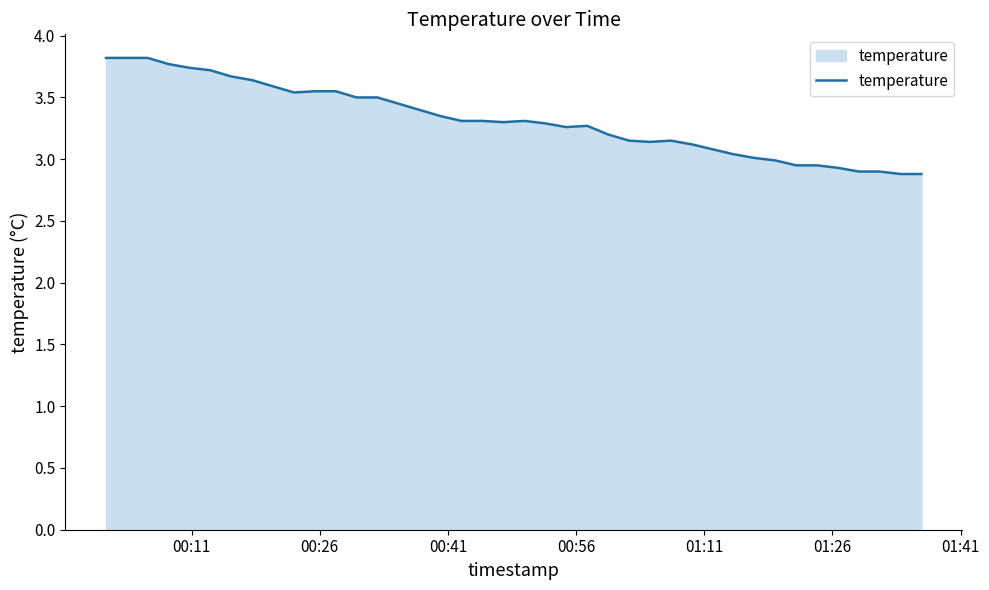

What is the smallest value displayed?

2.9